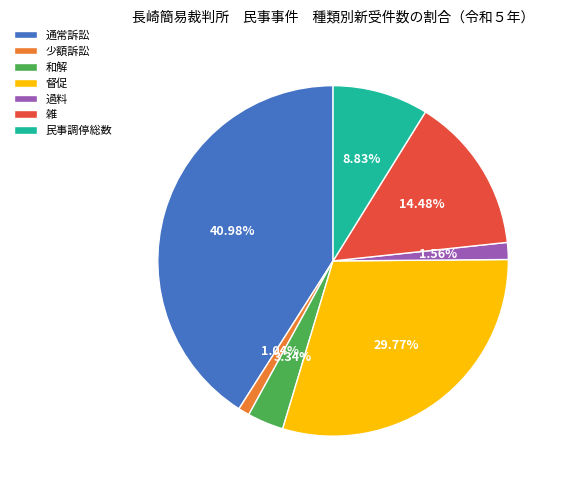

Combined, do 雑 and 督促 account for over 50%?

No